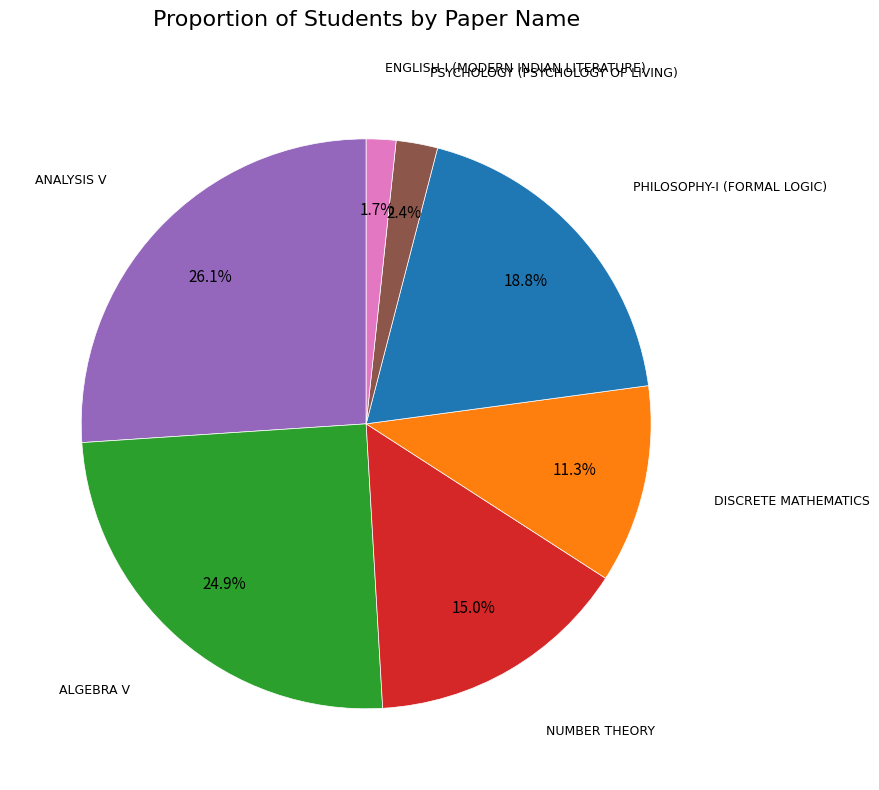

Is there a majority slice in this chart?

No